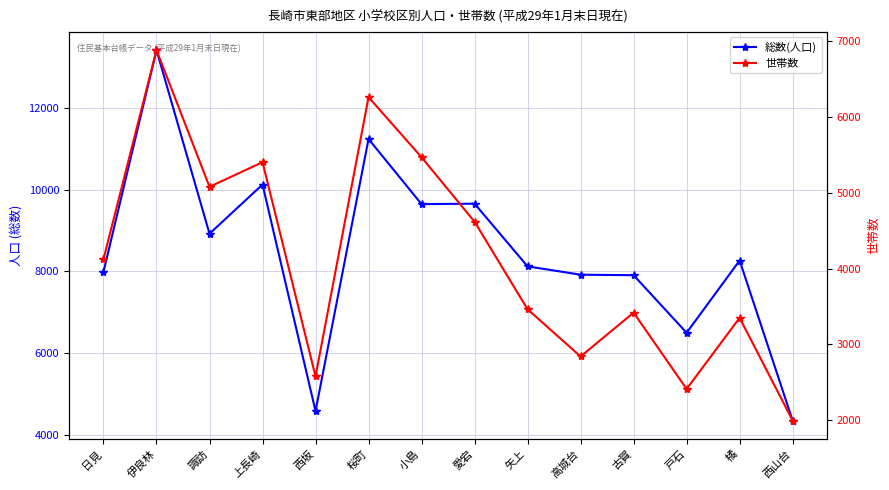

Which series has the largest range (max minus min)?

総数(人口)